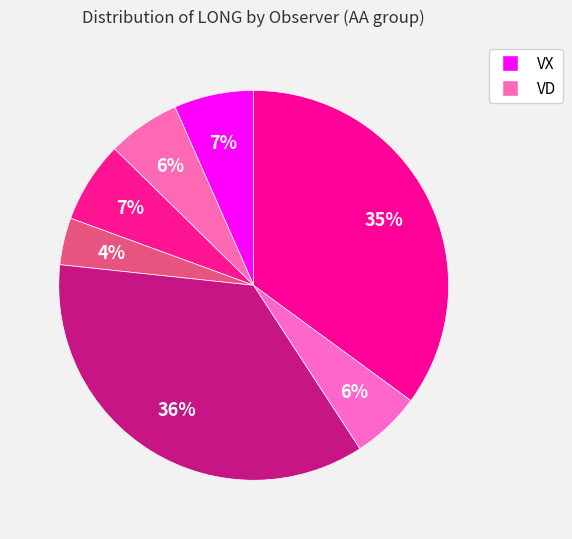

Count the number of slices in the pie.

7